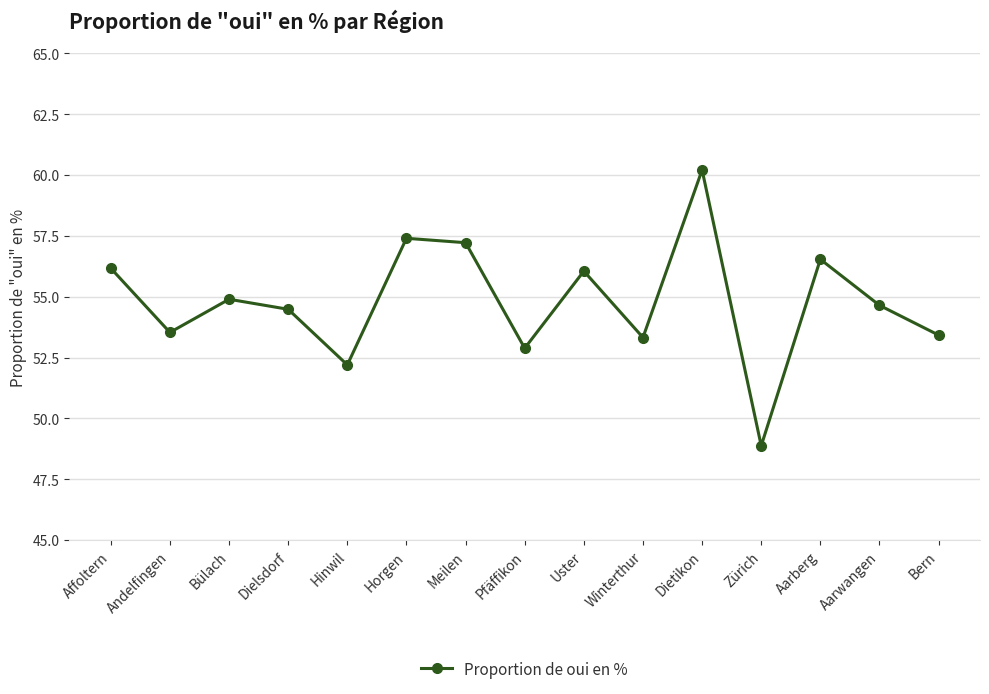

Which has a higher value, Andelfingen or Aarberg?

Aarberg